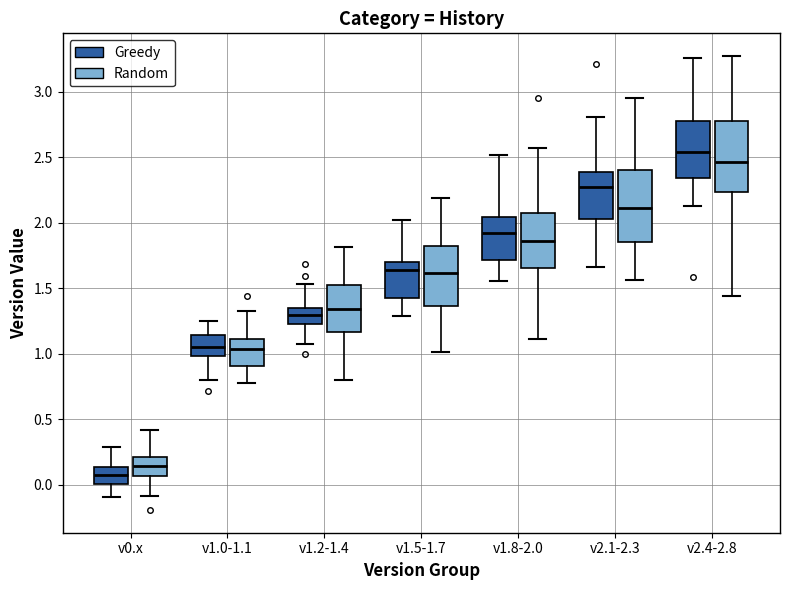

Reading left to right, read every box against the y-axis: the position of its median line, the range the box covers, and the ends of its whiskers. The values are not printed on the chart, so give them approximately, as read against the axis.

v0.x (Greedy): median 0.10, box 0.00 to 0.15, whiskers -0.10 to 0.30
v0.x (Random): median 0.15, box 0.05 to 0.20, whiskers -0.10 to 0.40
v1.0-1.1 (Greedy): median 1.05, box 1.00 to 1.15, whiskers 0.80 to 1.25
v1.0-1.1 (Random): median 1.05, box 0.90 to 1.10, whiskers 0.80 to 1.35
v1.2-1.4 (Greedy): median 1.30, box 1.25 to 1.35, whiskers 1.05 to 1.55
v1.2-1.4 (Random): median 1.35, box 1.15 to 1.50, whiskers 0.80 to 1.80
v1.5-1.7 (Greedy): median 1.65, box 1.40 to 1.70, whiskers 1.30 to 2.00
v1.5-1.7 (Random): median 1.60, box 1.35 to 1.80, whiskers 1.00 to 2.20
v1.8-2.0 (Greedy): median 1.90, box 1.70 to 2.05, whiskers 1.55 to 2.50
v1.8-2.0 (Random): median 1.85, box 1.65 to 2.10, whiskers 1.10 to 2.55
v2.1-2.3 (Greedy): median 2.30, box 2.05 to 2.40, whiskers 1.65 to 2.80
v2.1-2.3 (Random): median 2.10, box 1.85 to 2.40, whiskers 1.55 to 2.95
v2.4-2.8 (Greedy): median 2.55, box 2.35 to 2.80, whiskers 2.15 to 3.25
v2.4-2.8 (Random): median 2.45, box 2.25 to 2.80, whiskers 1.45 to 3.25